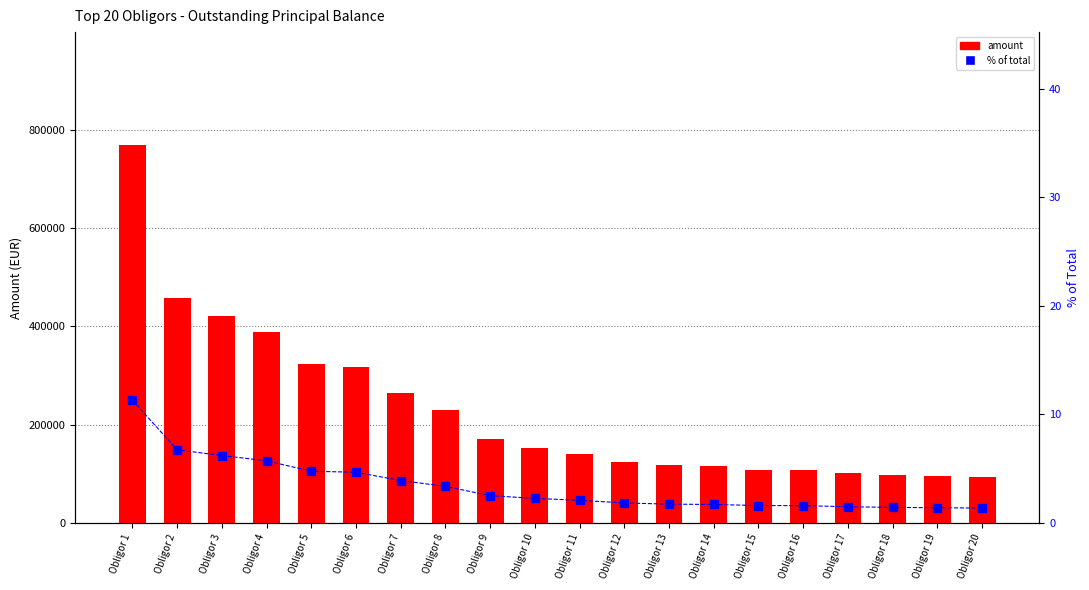

List the series in order of their peak value, lowest first.

% of total, amount